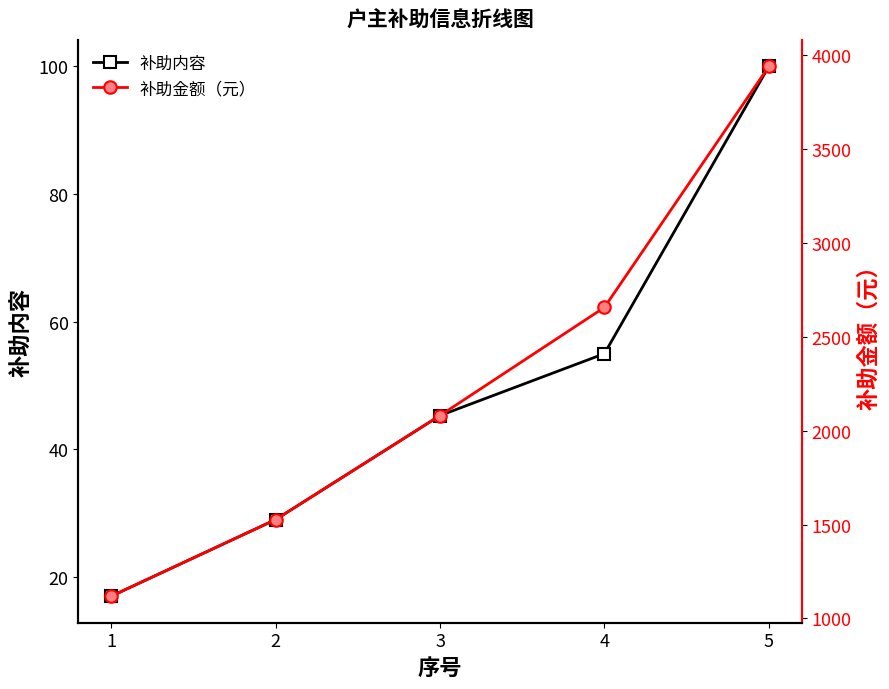

List the series in order of their peak value, highest first.

补助金额（元）, 补助内容